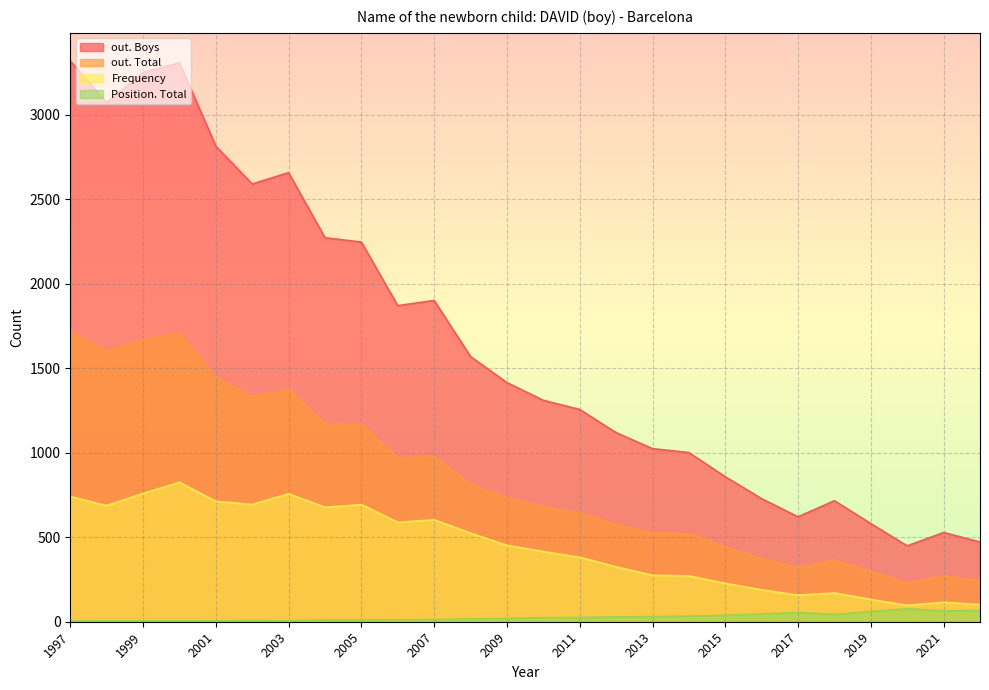

How many lines are shown in the chart?

4